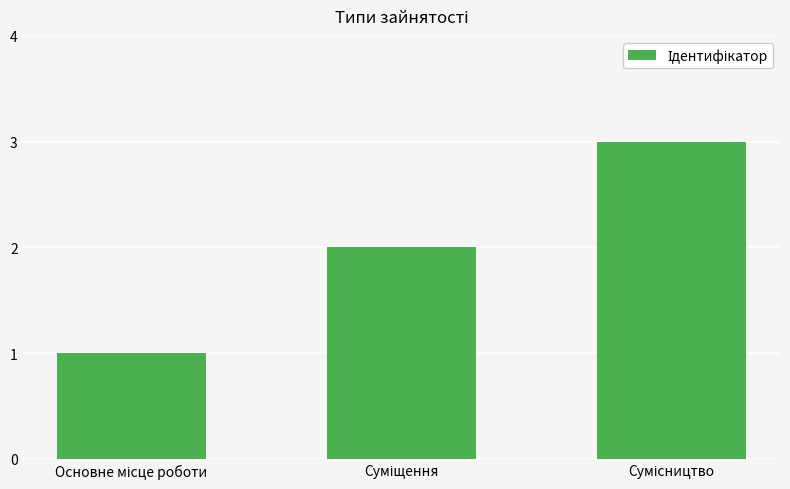

What is the greatest value displayed?

3